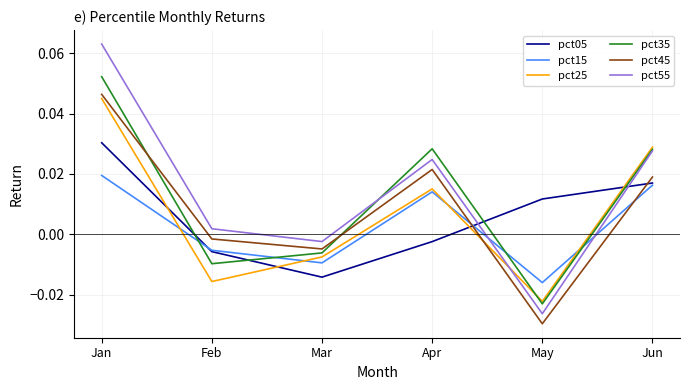

Between Feb and Apr, which series saw the biggest shift?

pct35